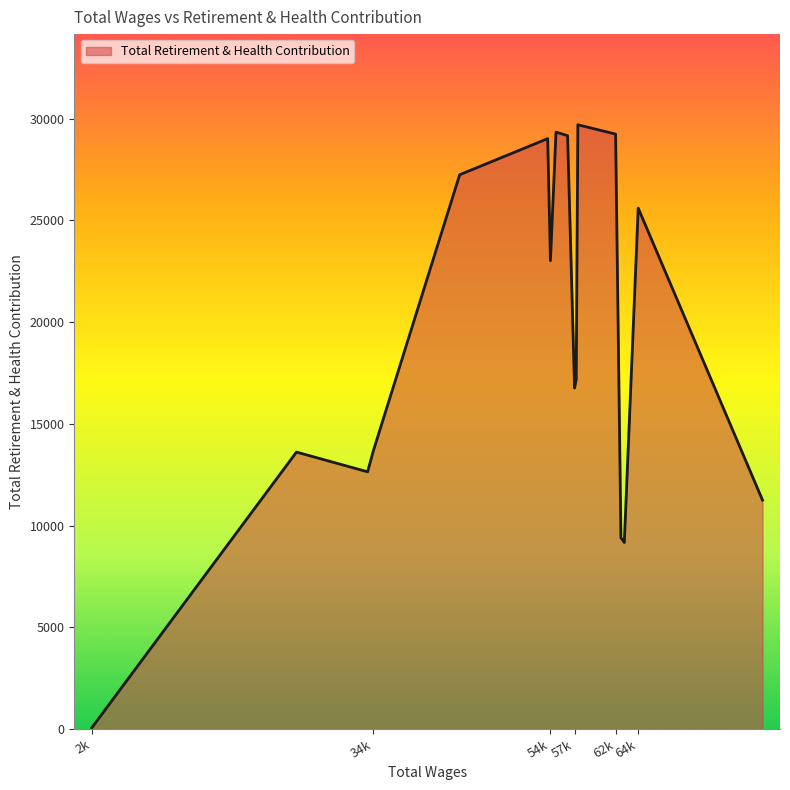

What is the greatest value displayed?

29704